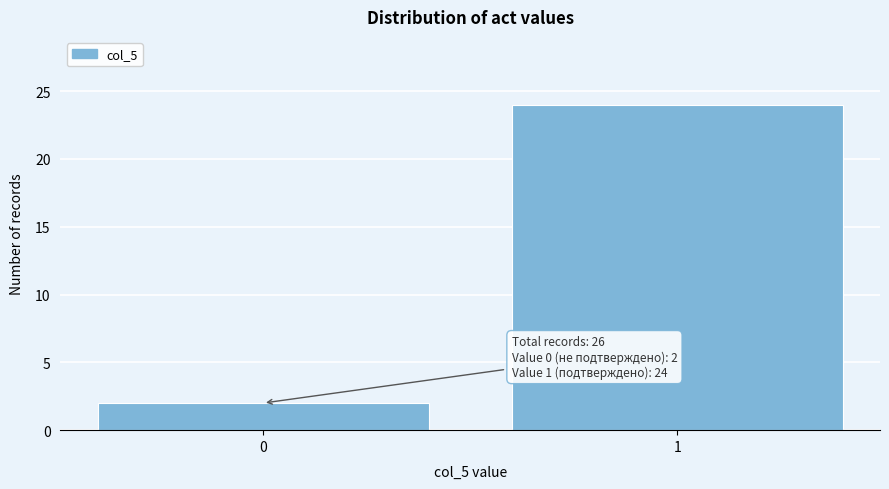

Reading left to right, what are all the values shown in this chart?

0=2	1=24